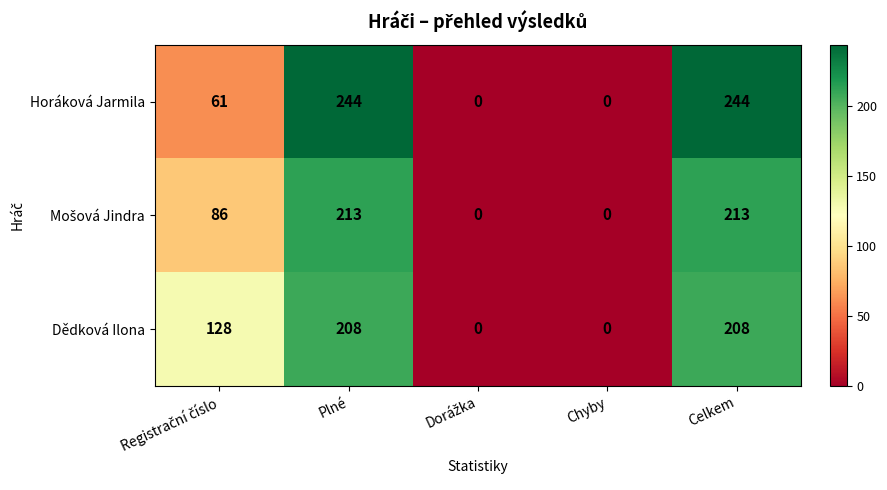

What is the total value across all series at Celkem?

665